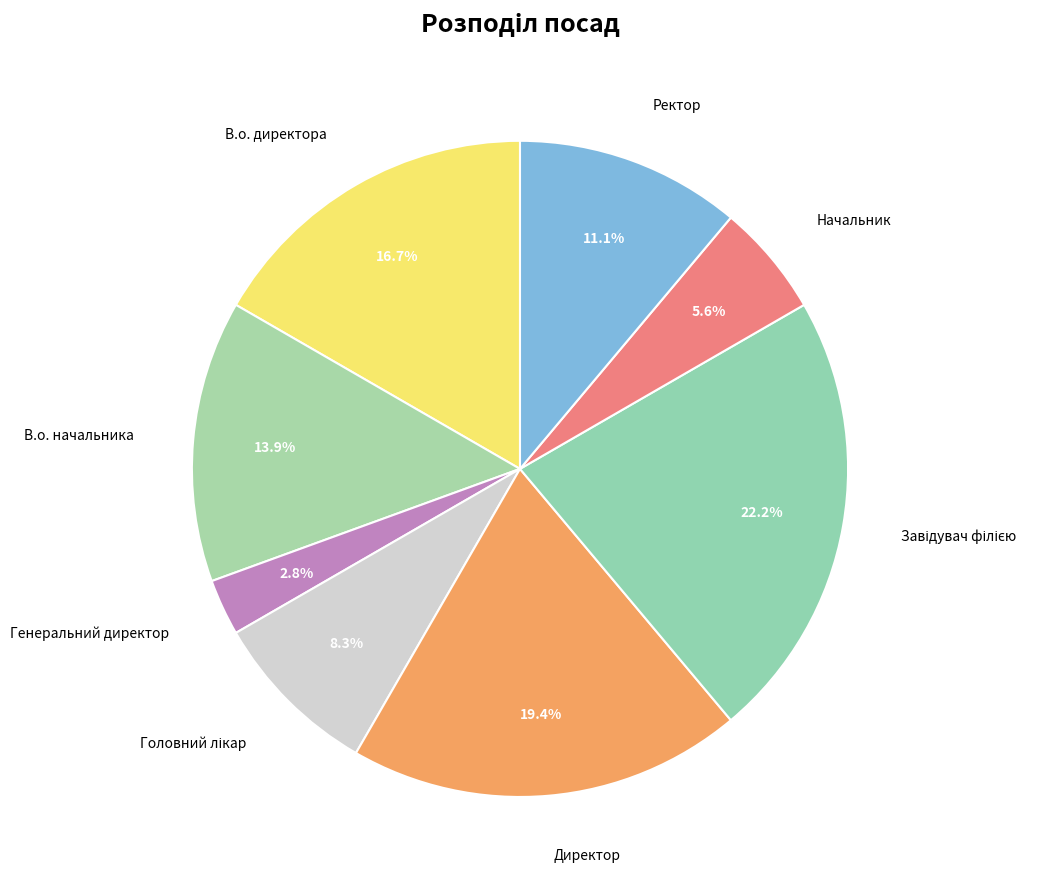

What percentage is NOT represented by В.о. начальника?

86.1%